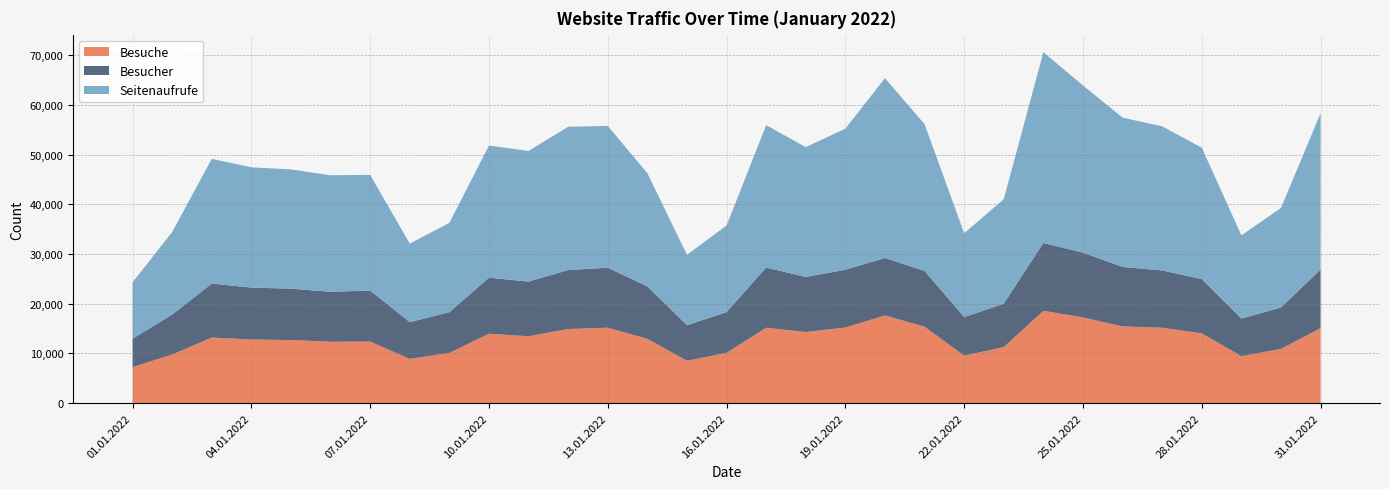

Reading right to left, list all the values displayed in this chart.

Besuche: 15092	10920	9459	14051	15178	15442	17243	18593	11284	9570	15378	17655	15224	14318	15181	10130	8541	12939	15189	14913	13471	13972	10120	8896	12399	12357	12699	12812	13202	9788	7234
Besucher: 11801	8344	7569	10919	11533	11974	13056	13659	8741	7740	11239	11566	11639	11077	12117	8195	7150	10547	12076	11879	10998	11285	8181	7412	10264	10061	10344	10447	10865	8031	5738
Seitenaufrufe: 31478	20023	16754	26454	29006	30065	33647	38397	21038	16890	29535	36193	28397	26133	28661	17432	14168	22798	28541	28842	26300	26594	17983	15813	23287	23454	24004	24210	25103	16614	11353